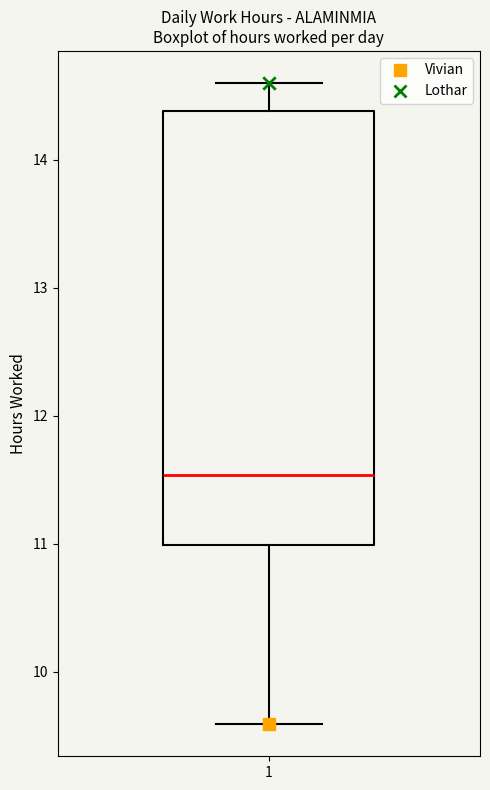

Read this box plot against the y-axis: the position of the median line, the range covered by the box, and the ends of both whiskers. The values are not printed on the chart, so give them approximately, as read against the axis.

median 11.5, box 11.0 to 14.4, whiskers 9.6 to 14.6